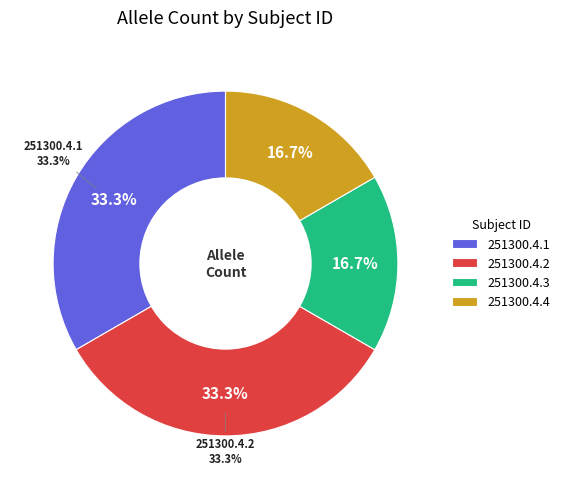

How many segments does this pie chart have?

4